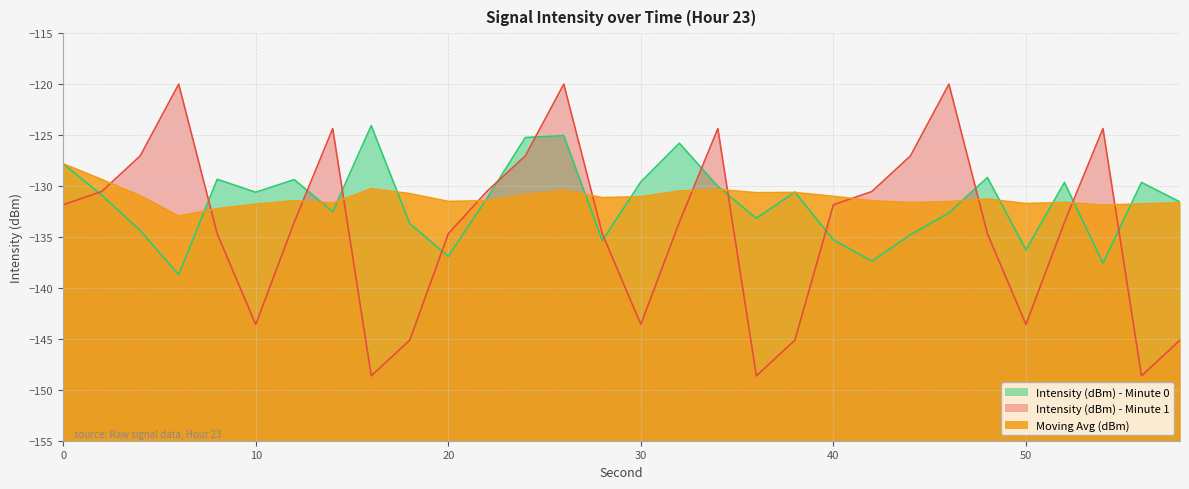

Where is the first local minimum for Intensity (dBm) - Minute 1?

10